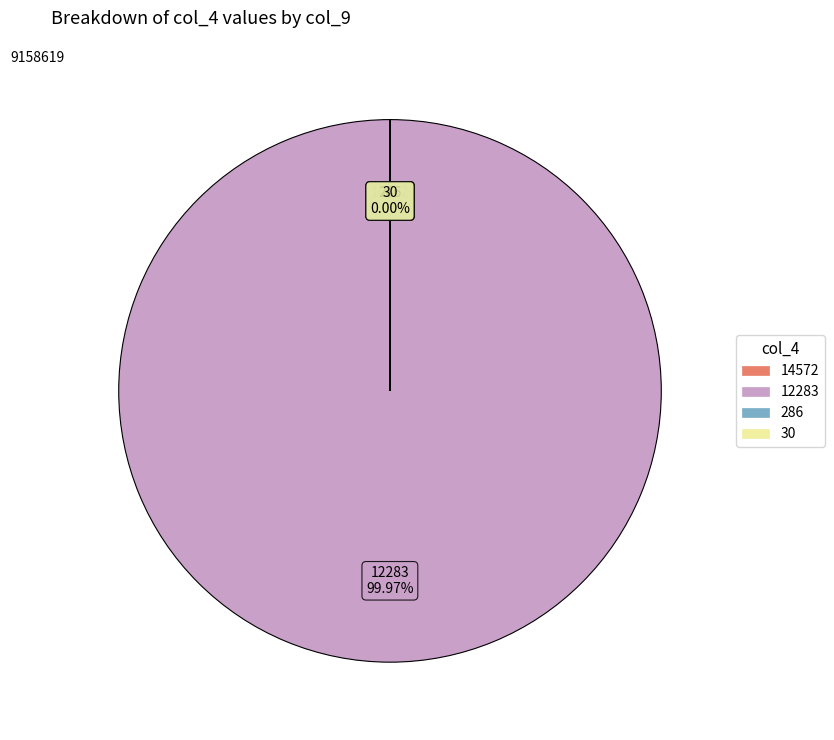

Which slice is the largest?

12283